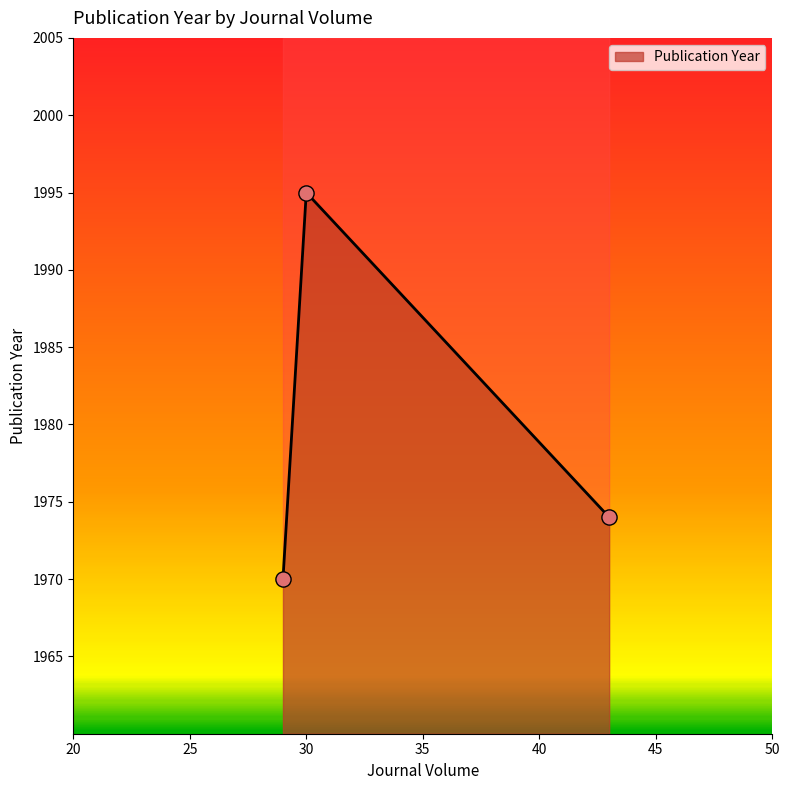

What is the change in value from 30 to 43?

-21